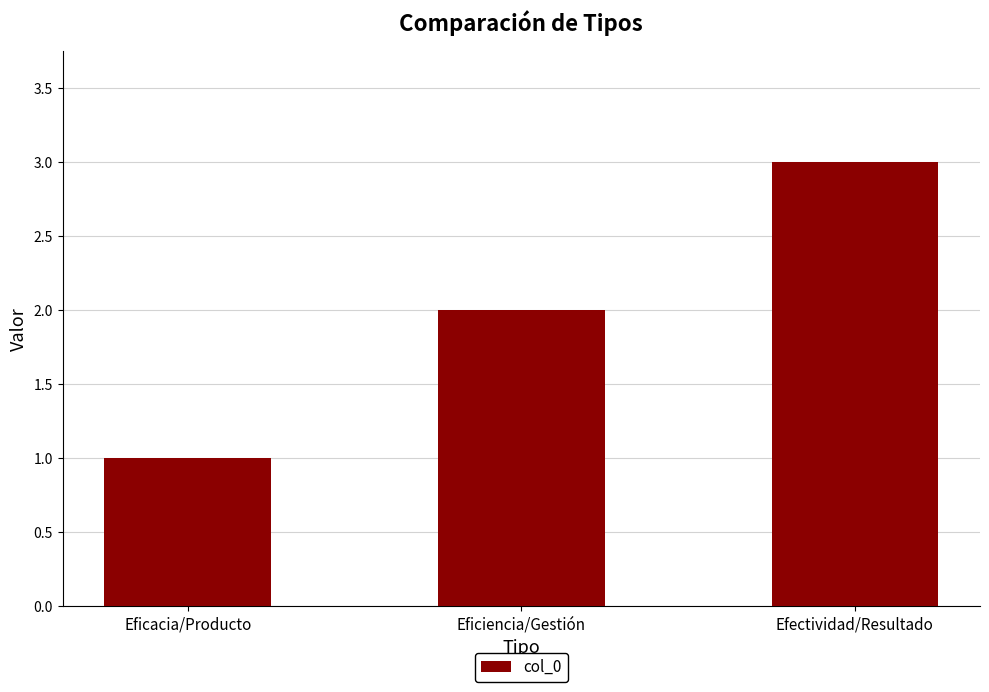

What value does the data have at Efectividad/Resultado?

3